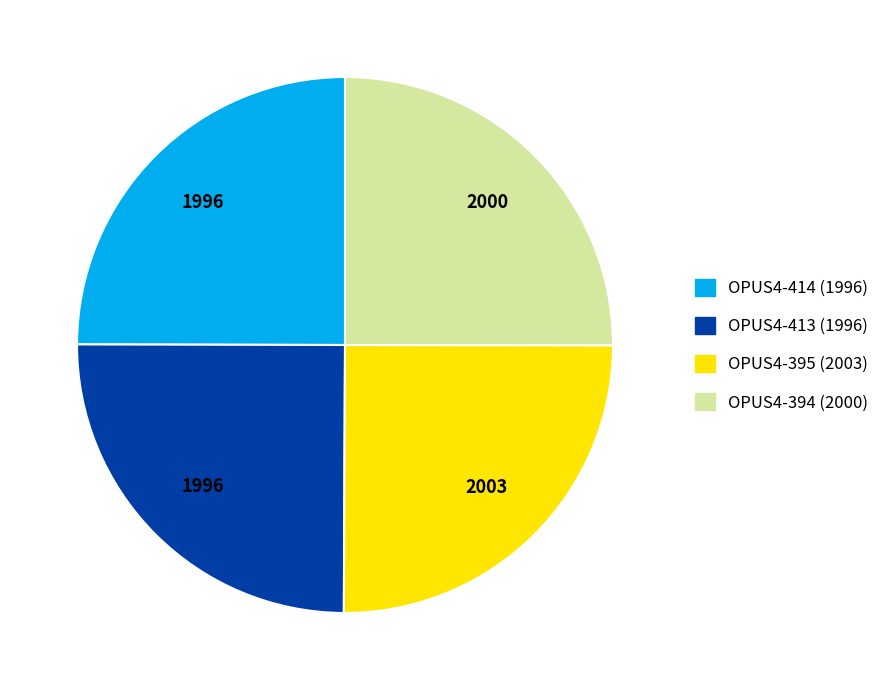

What is the ratio of the value at OPUS4-395 (2003) to the value at OPUS4-413 (1996)?

1.0